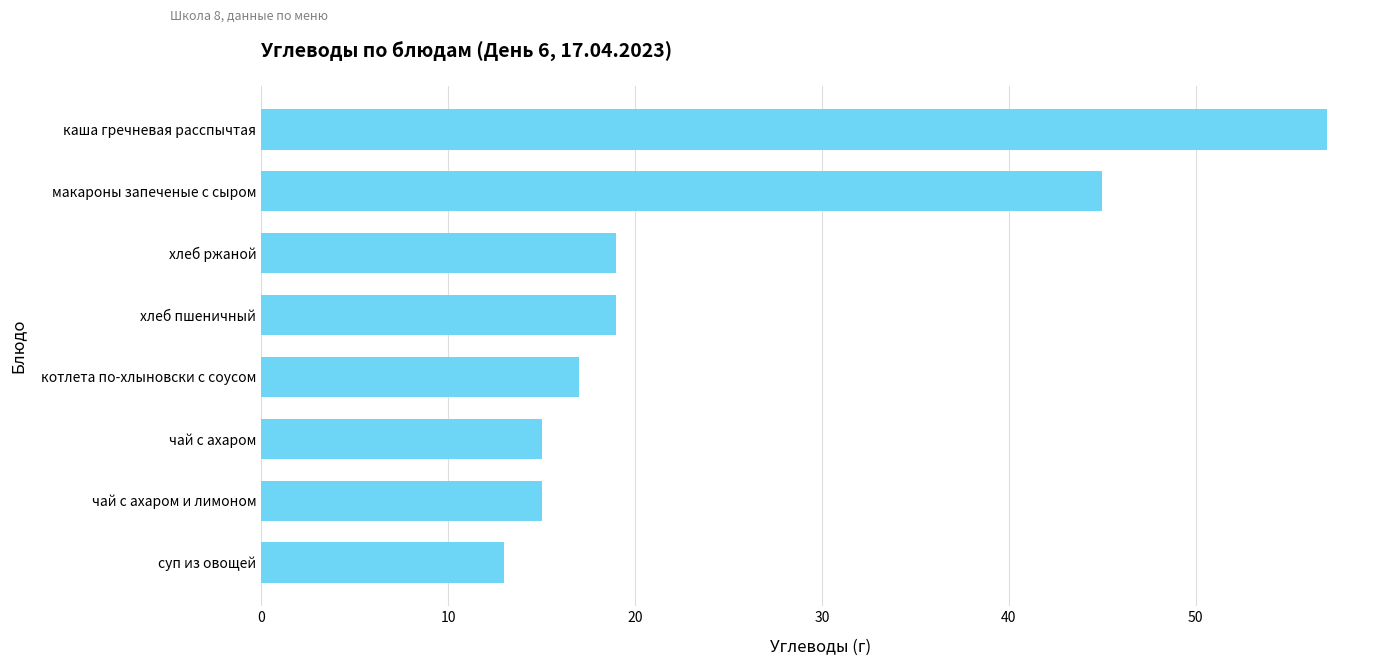

What is the sum of the values at котлета по-хлыновски с соусом and макароны запеченые с сыром?

62